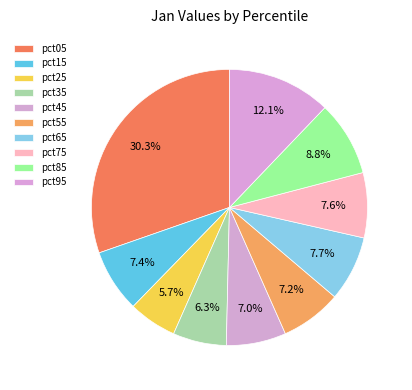

To the nearest percent, what is the difference between the largest and smallest slice percentages?

25%